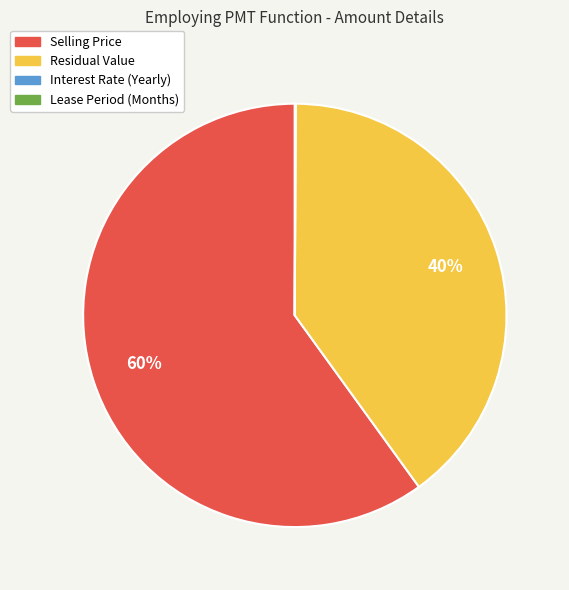

What is the majority slice?

Selling Price